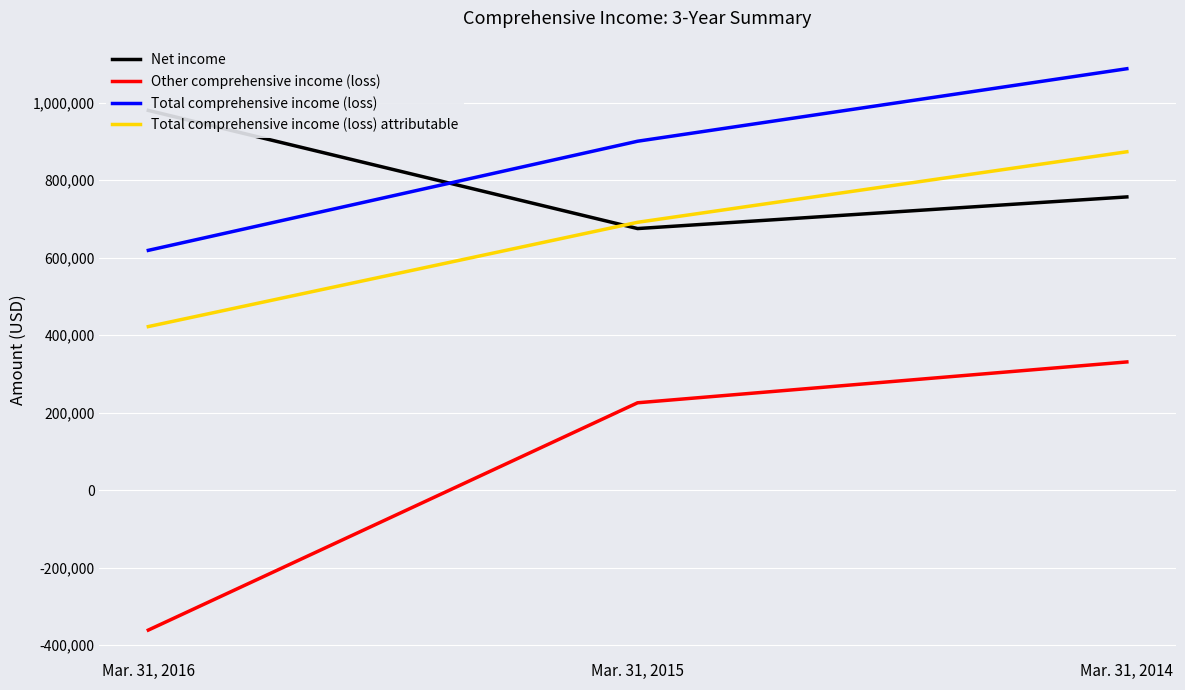

What are all the series names shown in the legend?

Net income, Other comprehensive income (loss), Total comprehensive income (loss), Total comprehensive income (loss) attributable